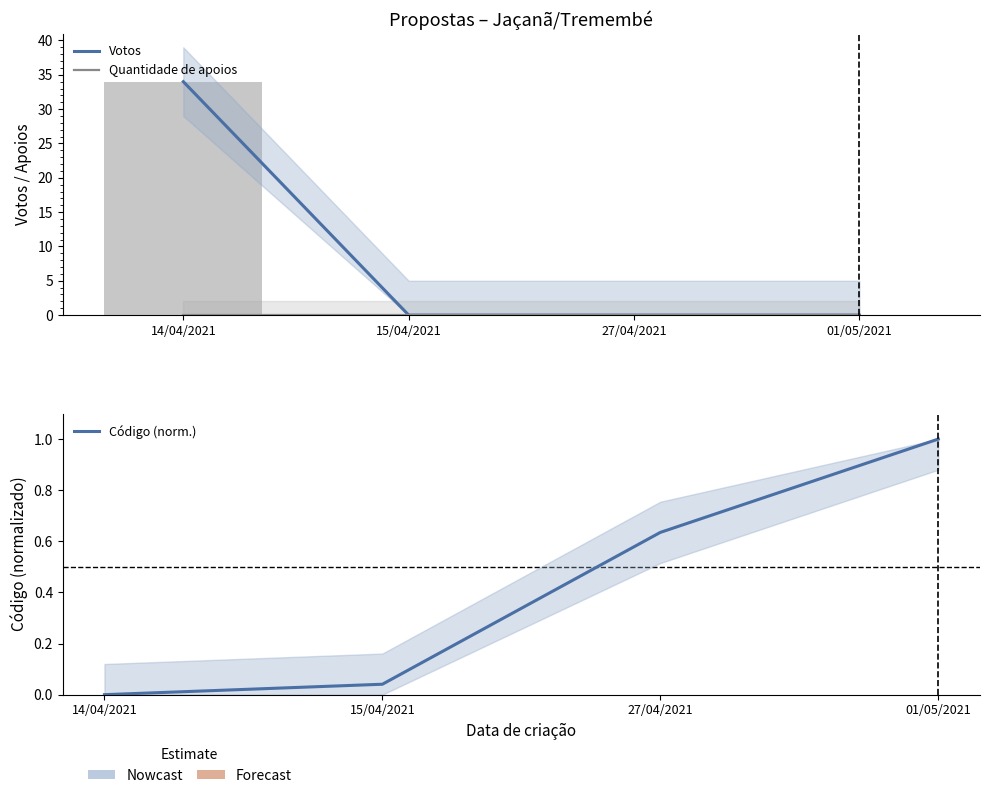

Where is Quantidade de apoios nearest to the value 0?

14/04/2021